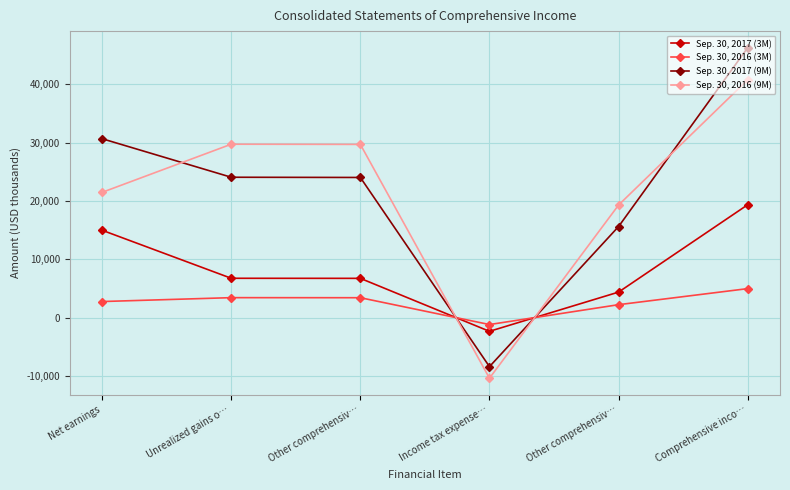

What is the difference between the Sep. 30, 2017 (3M) values at Income tax expense… and Comprehensive inco…?

21707